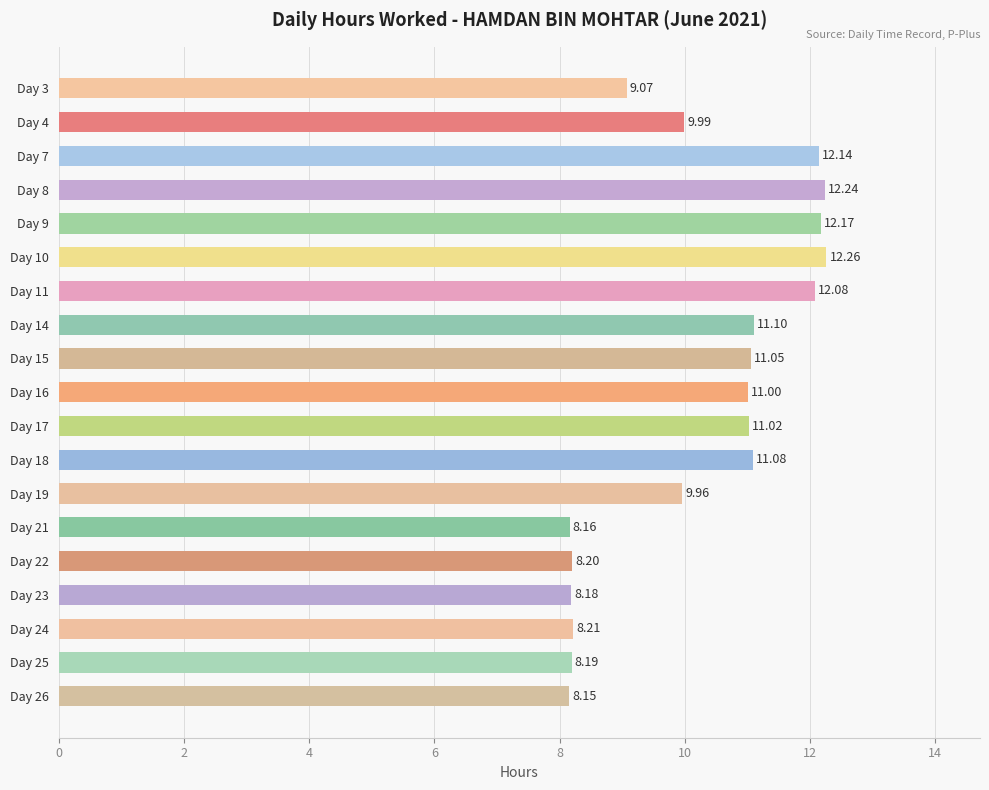

What is the ratio of the value at Day 23 to the value at Day 19?

0.8